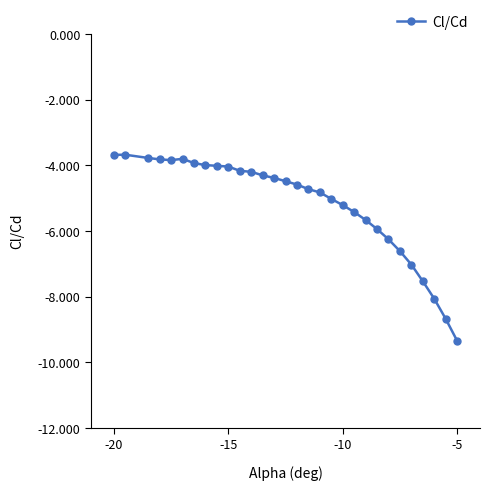

What is the smallest value displayed?

-9.3